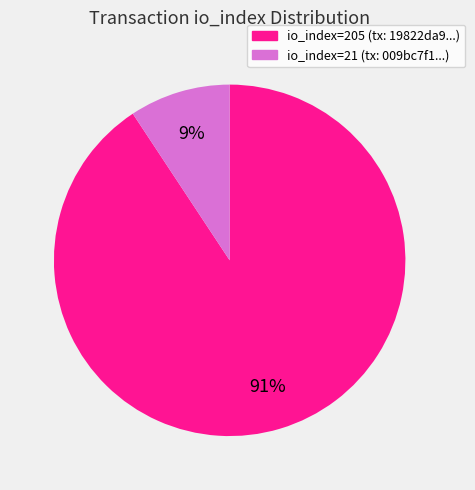

Is it true that io_index=205 is 99% of the pie?

False